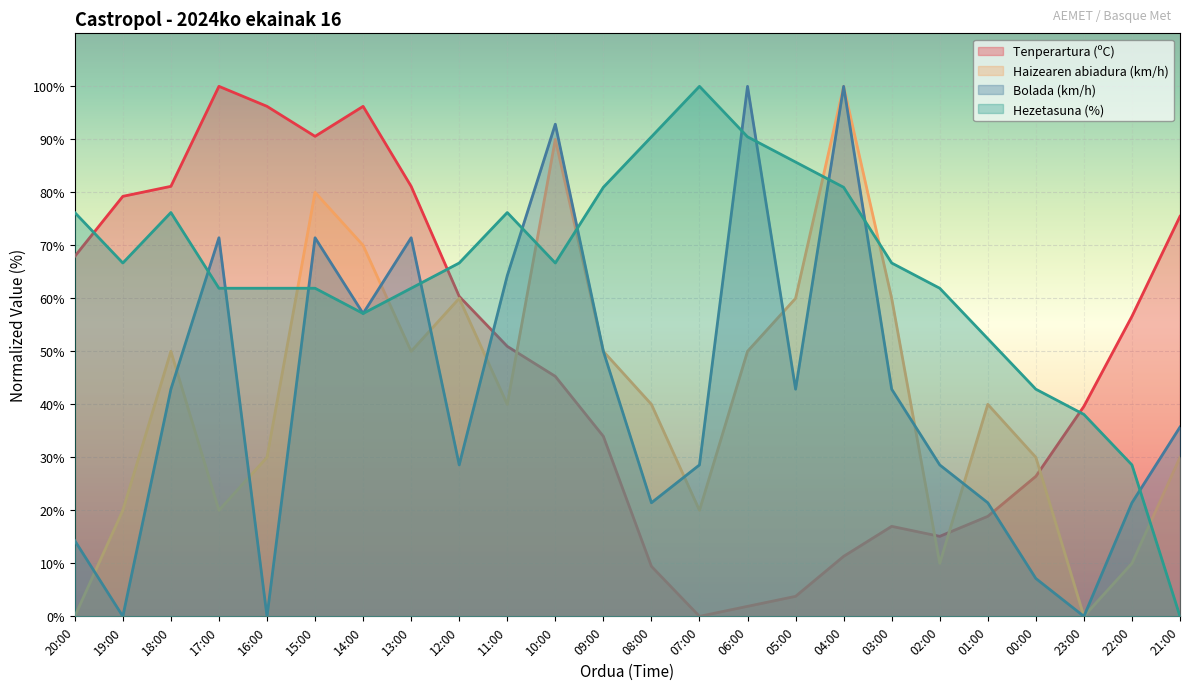

How many interior local peaks does the Bolada (km/h) series have?

6